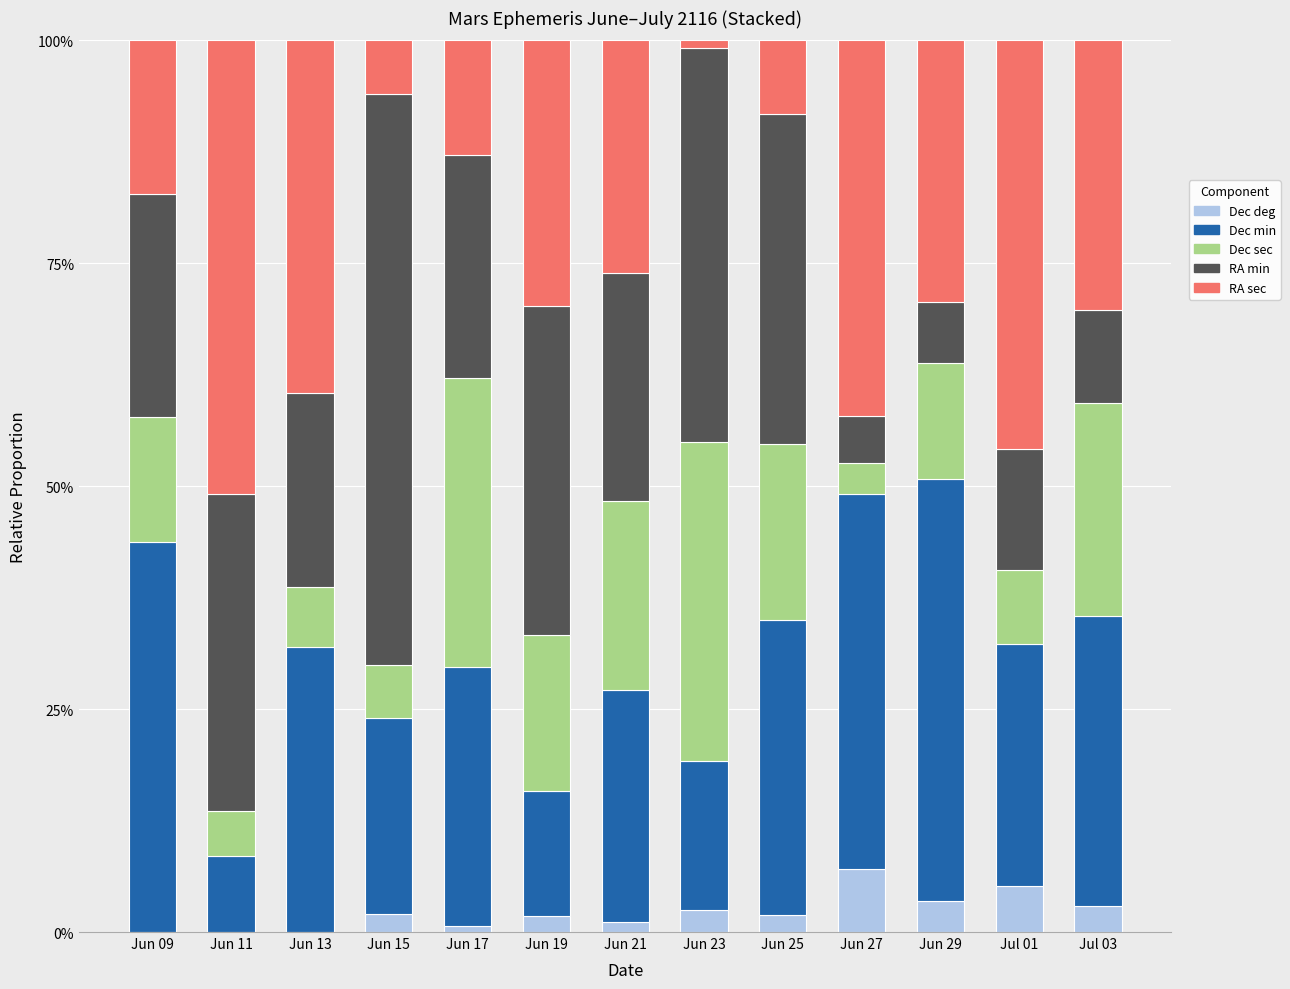

True or false: Dec deg has a value of 2.9 at Jul 03.

True